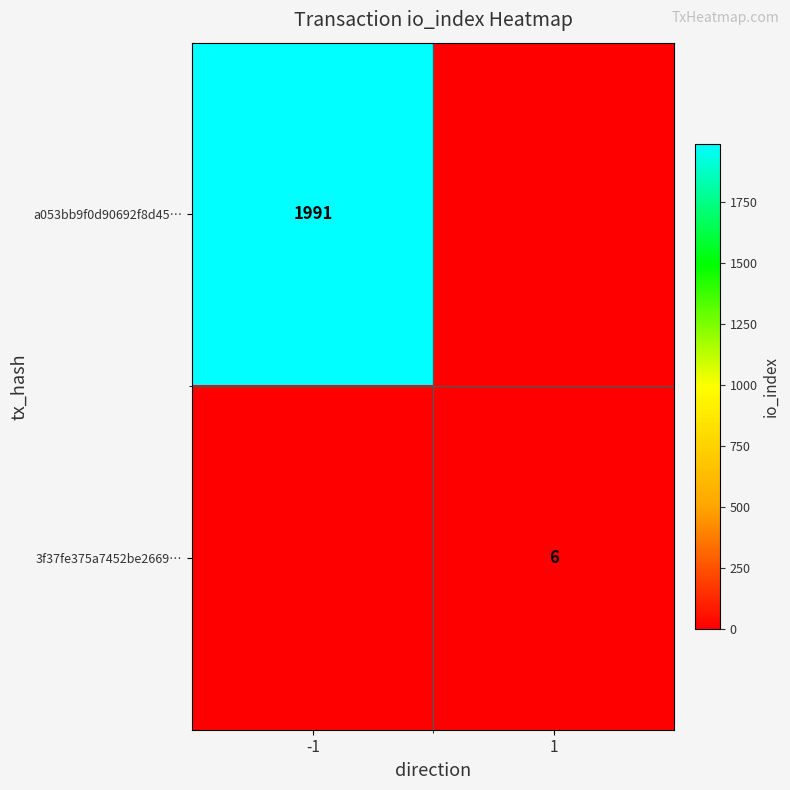

Is it true that 3f37fe375a7452be2669… equals 6 at 1?

True